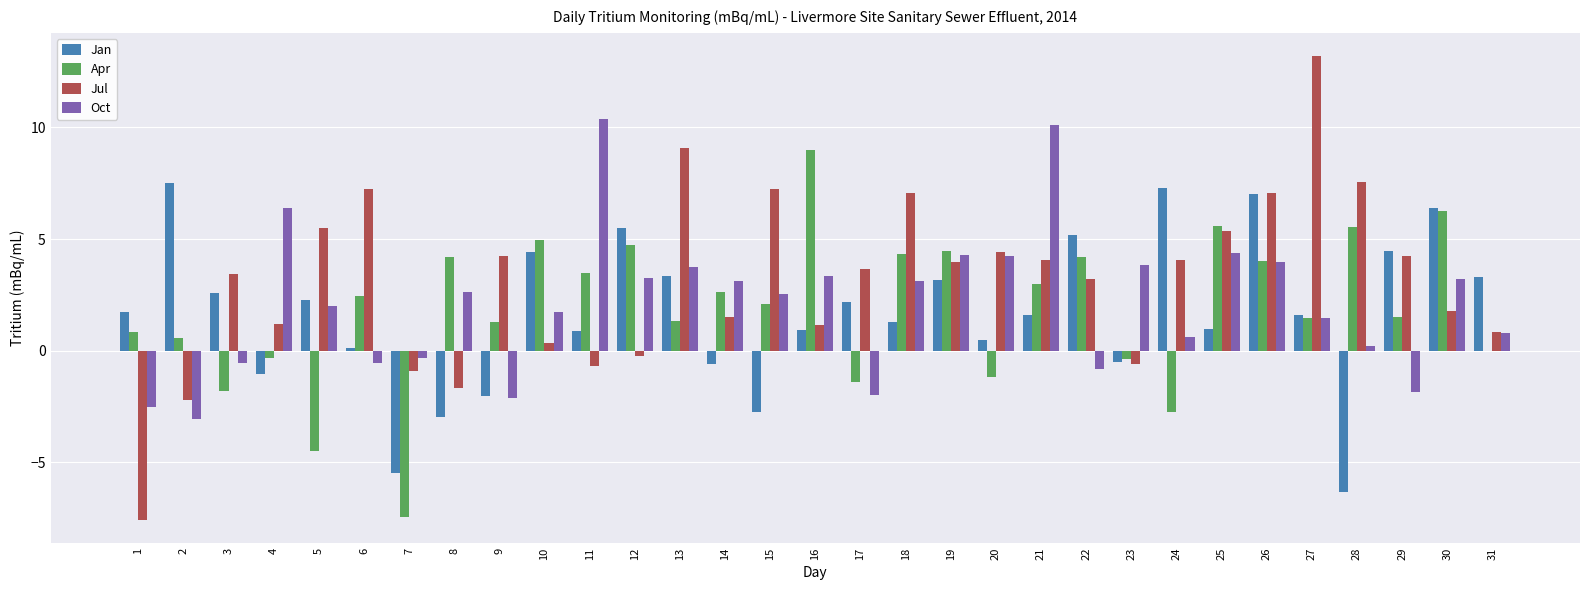

Which series has the largest total across all categories?

Jul